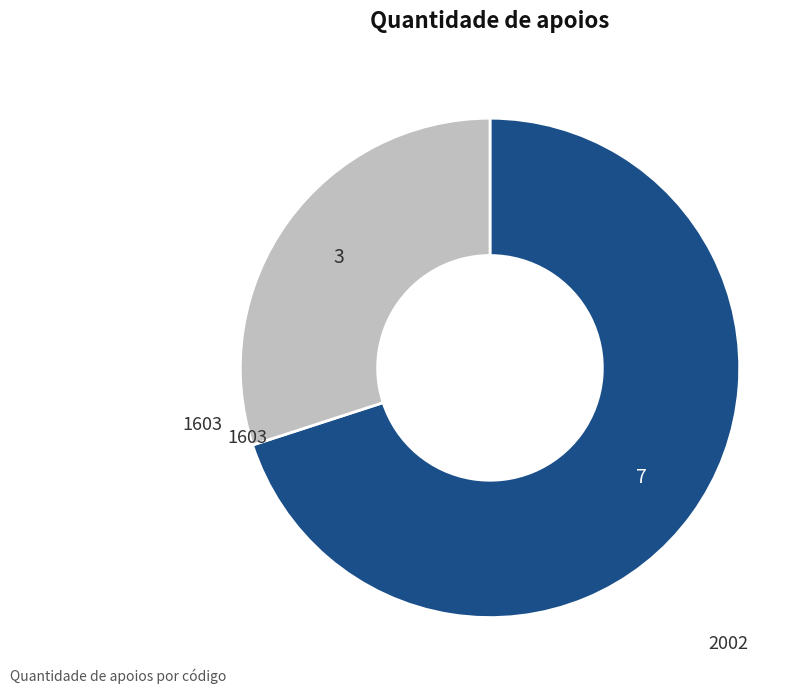

Does 1603 account for over 50% of the chart?

No